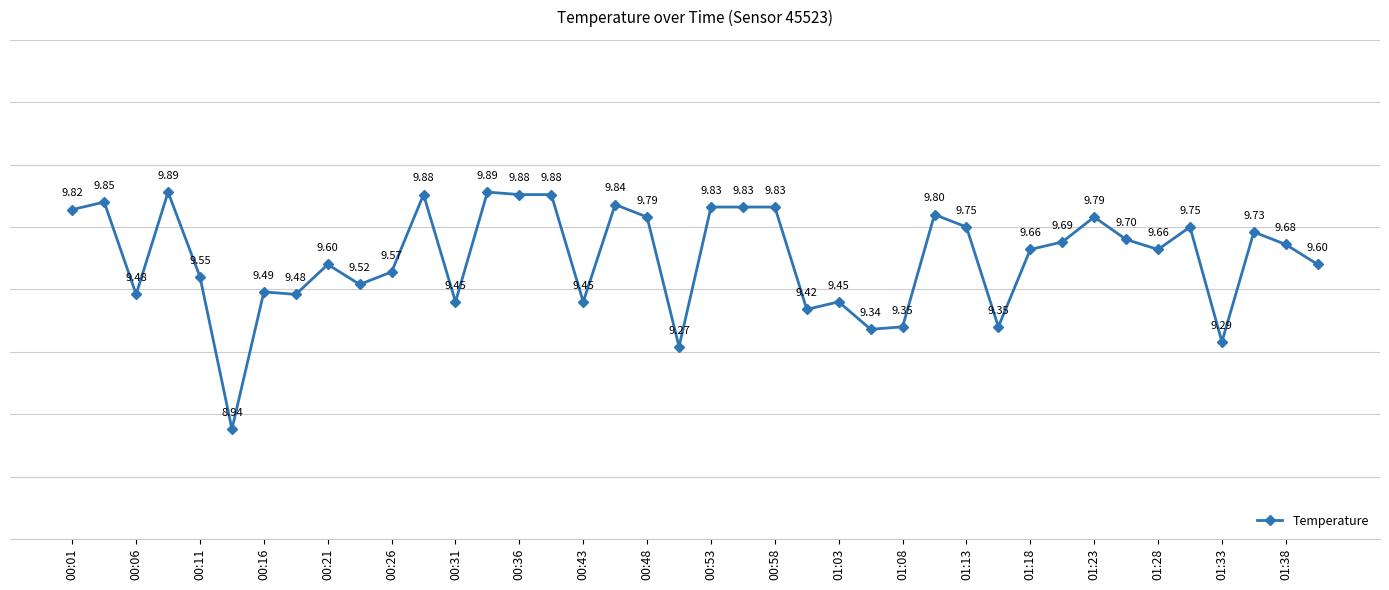

What is the greatest value displayed?

9.9